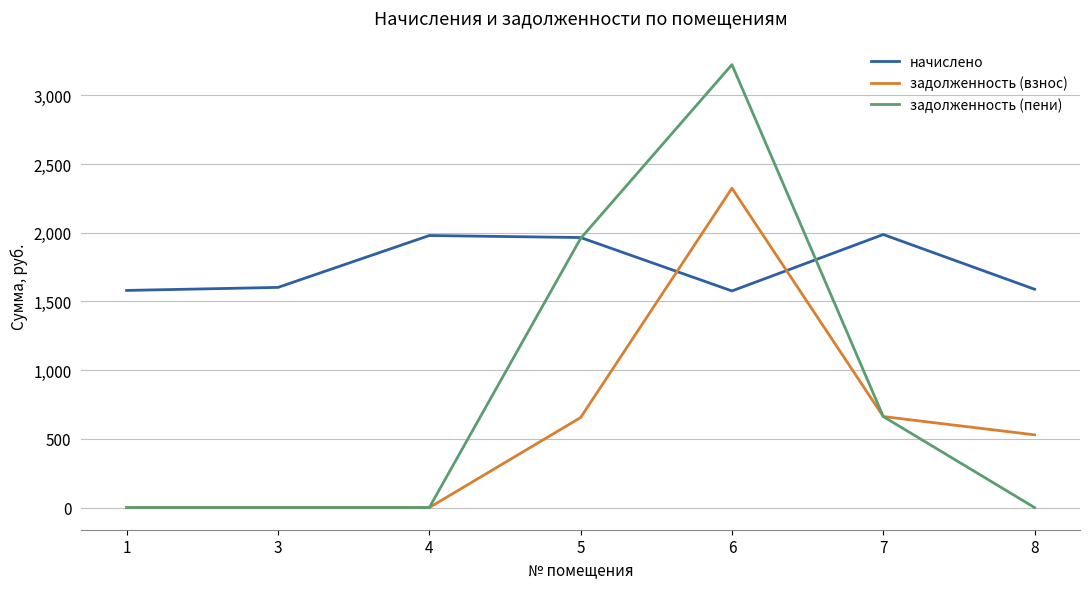

What is the highest value of the задолженность (взнос) series?

2323.9